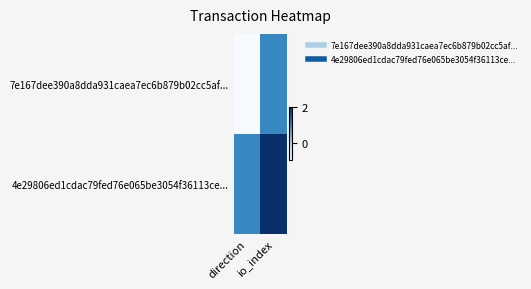

Which series has the widest spread of values?

7e167dee390a8dda931caea7ec6b879b02cc5af...